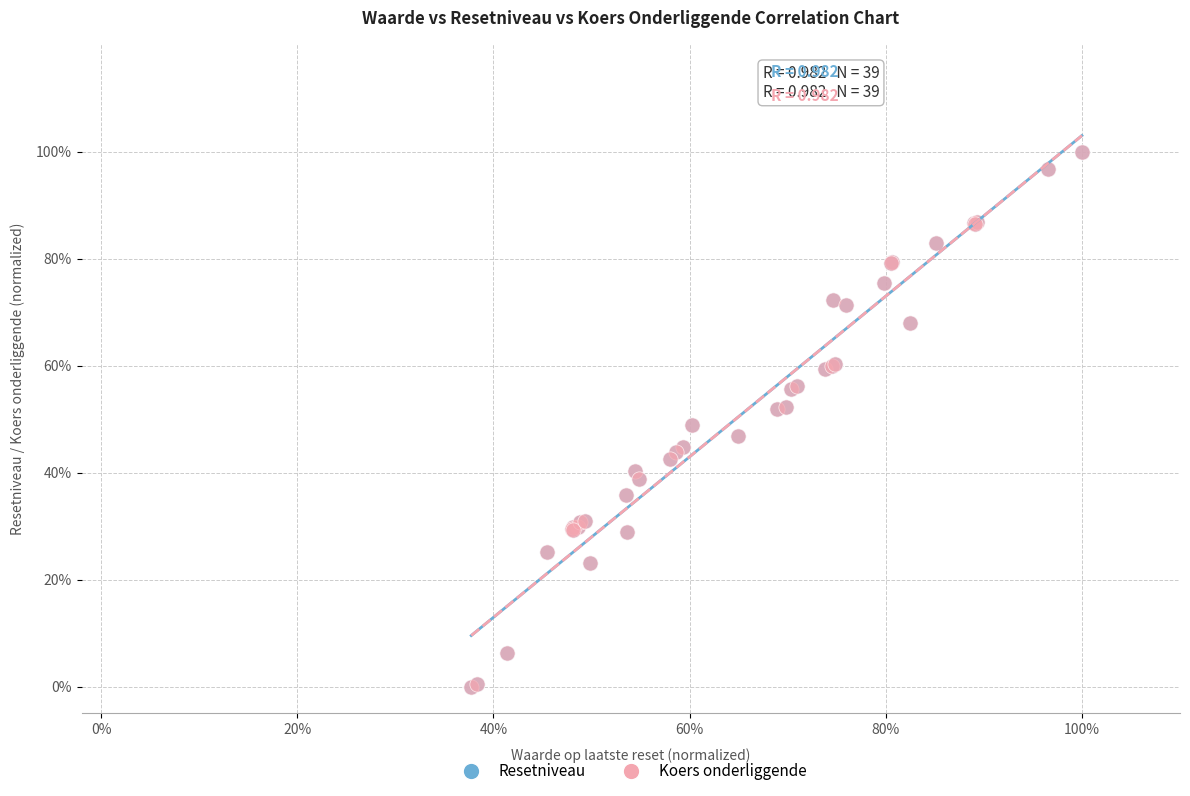

What are all the series names shown in the legend?

Resetniveau, Koers onderliggende